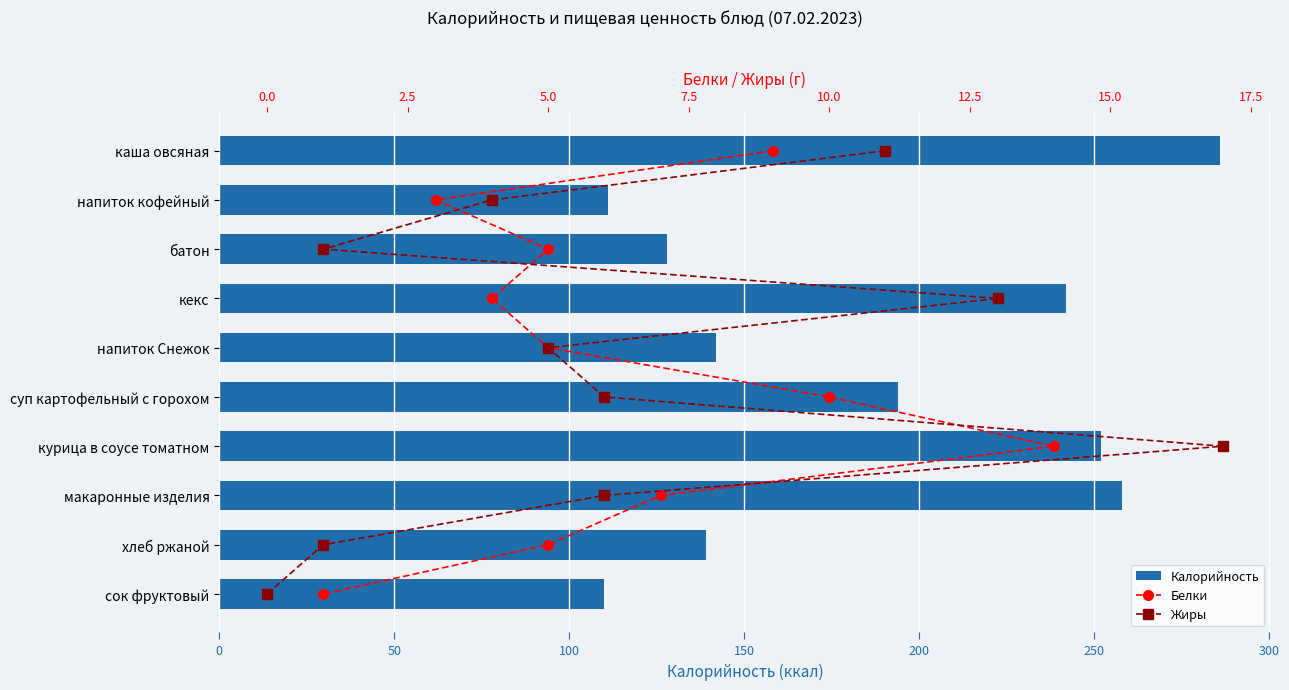

What is the value of the Жиры bar at the 6th from the left?

5